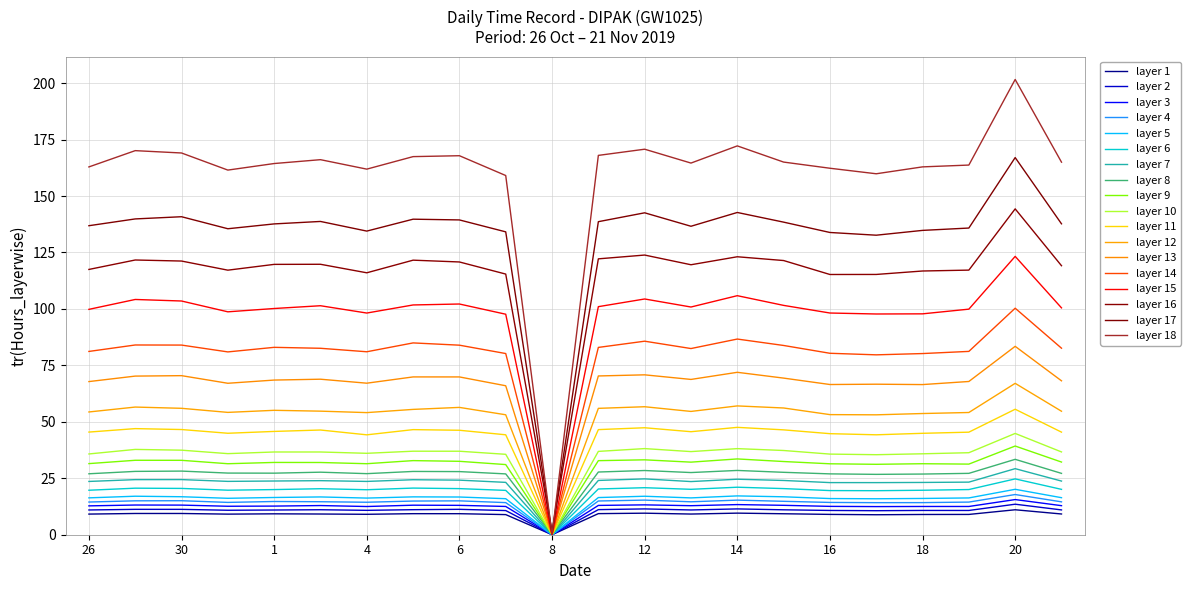

Which category has the highest value across all series?

20